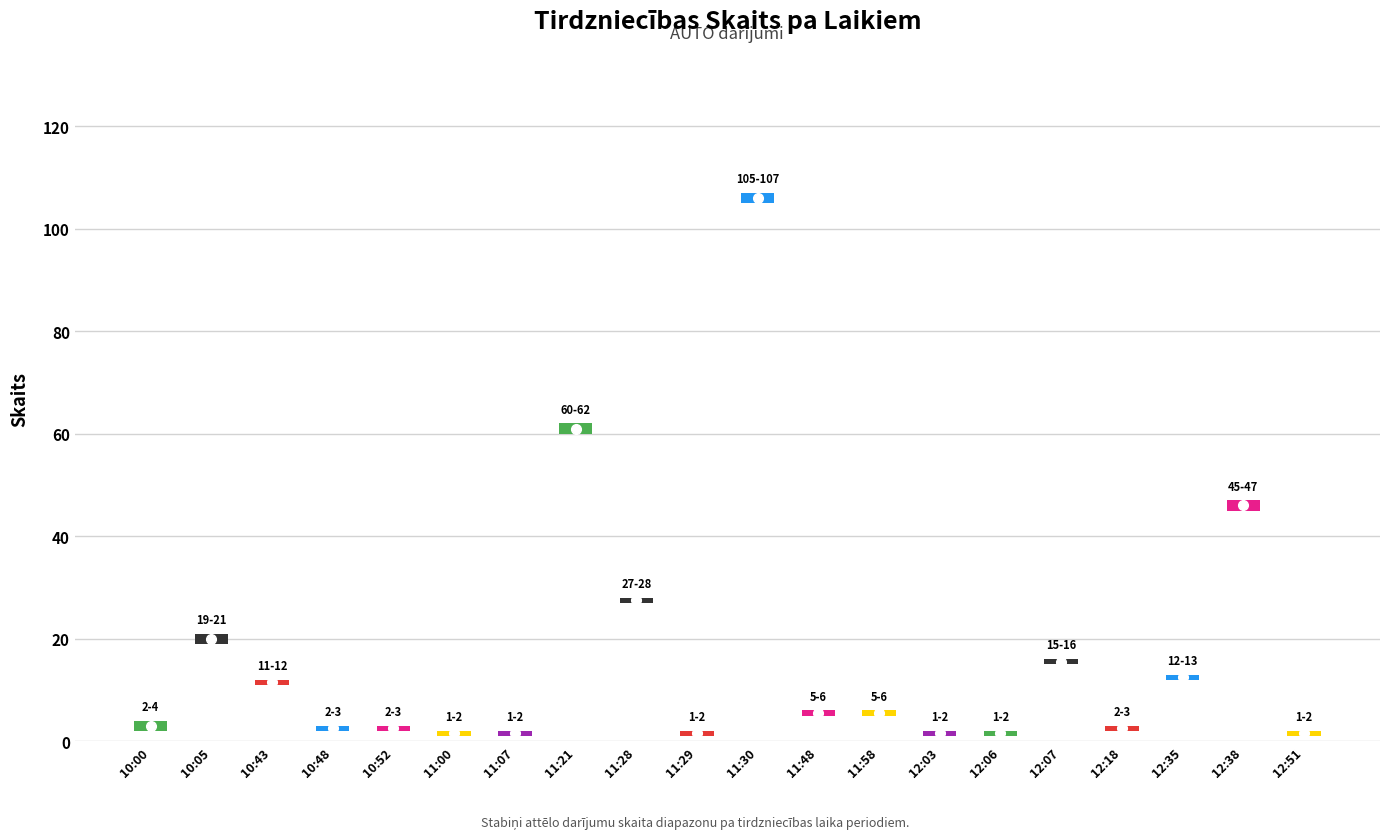

True or false: the data shows 12 at 12:35.

True